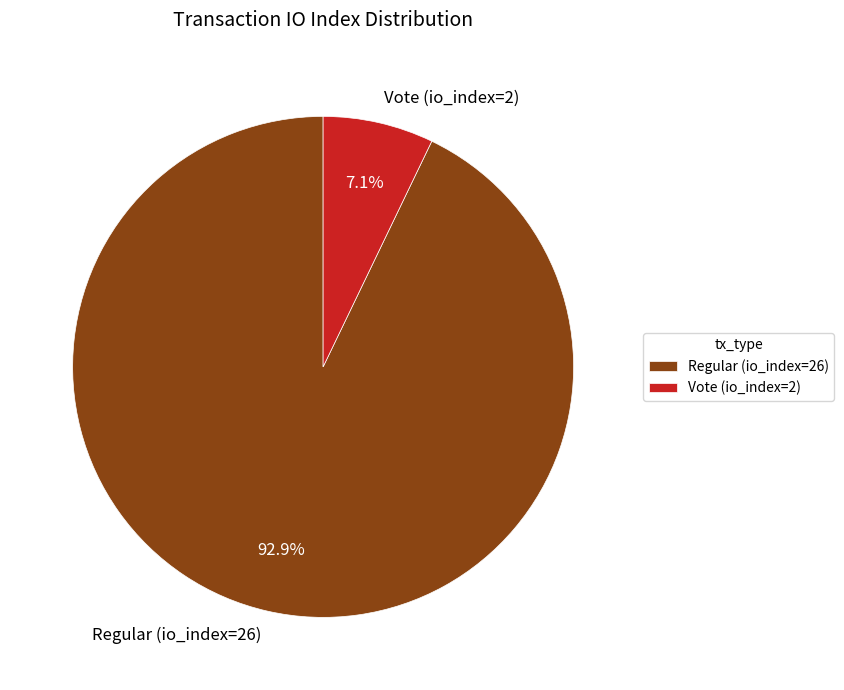

Which category has the biggest portion of the pie?

Regular (io_index=26)